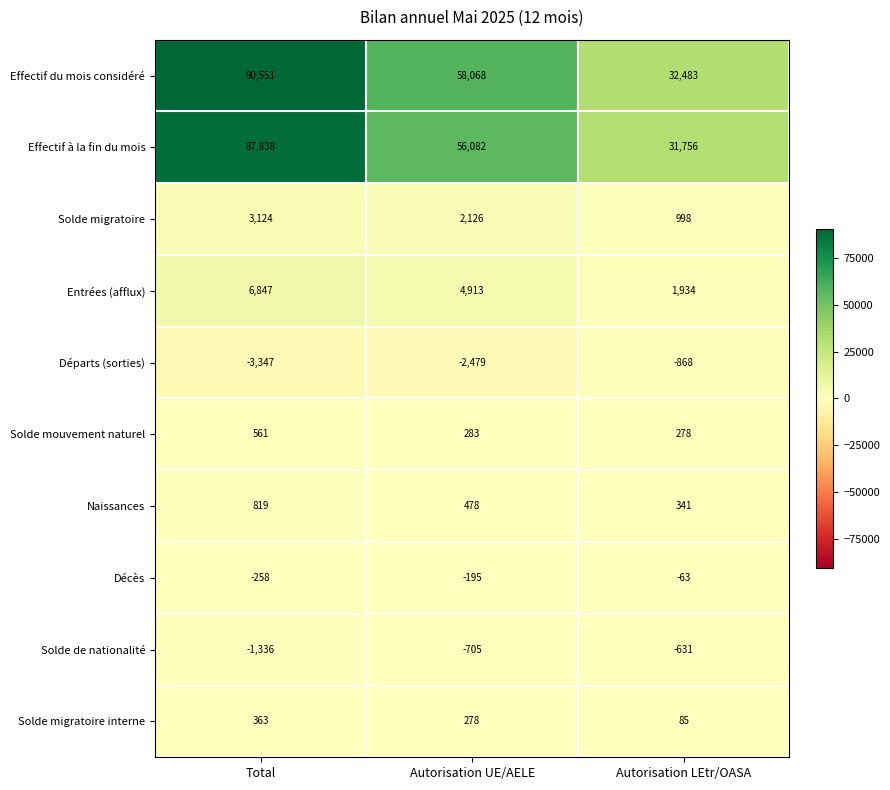

What value does the Solde migratoire series have at Autorisation UE/AELE, to the nearest 50?

2150